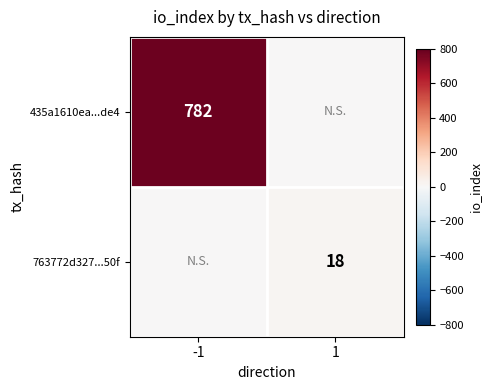

True or false: 435a1610ea...de4 has a value of 782 at -1.

True